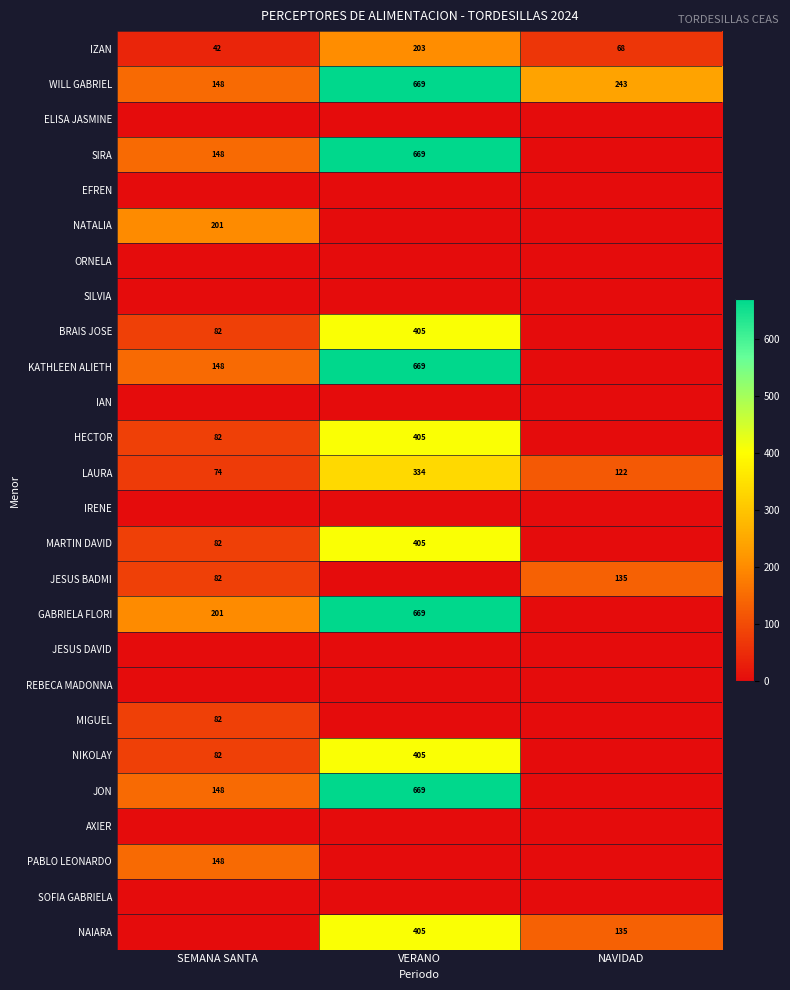

Between SEMANA SANTA and NAVIDAD, which is larger?

NAVIDAD